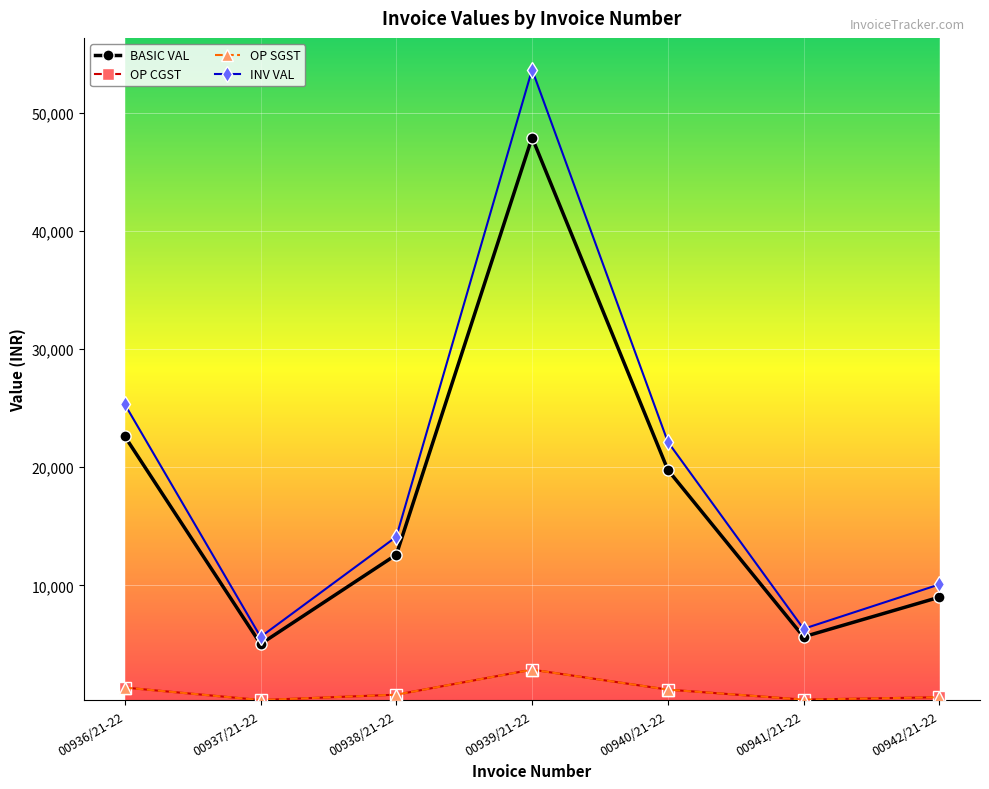

What position from the left is 00936/21-22?

1